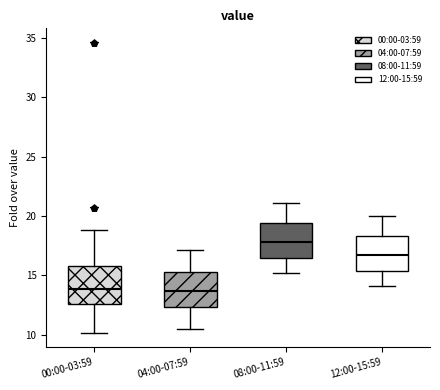

Reading left to right, transcribe this box plot: for each box, give where its median line is, the range the box spans, and where its two whiskers end, as read against the y-axis. The values are not printed on the chart, so give them approximately, as read against the axis.

00:00-03:59: median 14.0, box 12.5 to 16.0, whiskers 10.0 to 19.0
04:00-07:59: median 13.5, box 12.5 to 15.5, whiskers 10.5 to 17.0
08:00-11:59: median 18.0, box 16.5 to 19.5, whiskers 15.0 to 21.0
12:00-15:59: median 17.0, box 15.5 to 18.5, whiskers 14.0 to 20.0